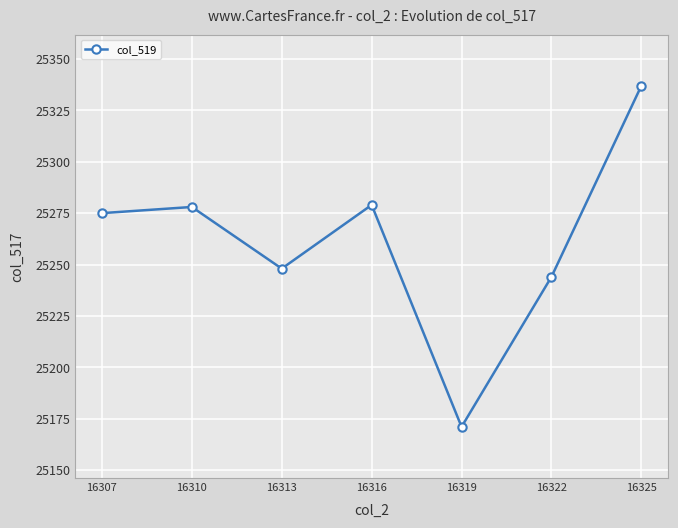

Where is the data nearest to the value 25254?

16313